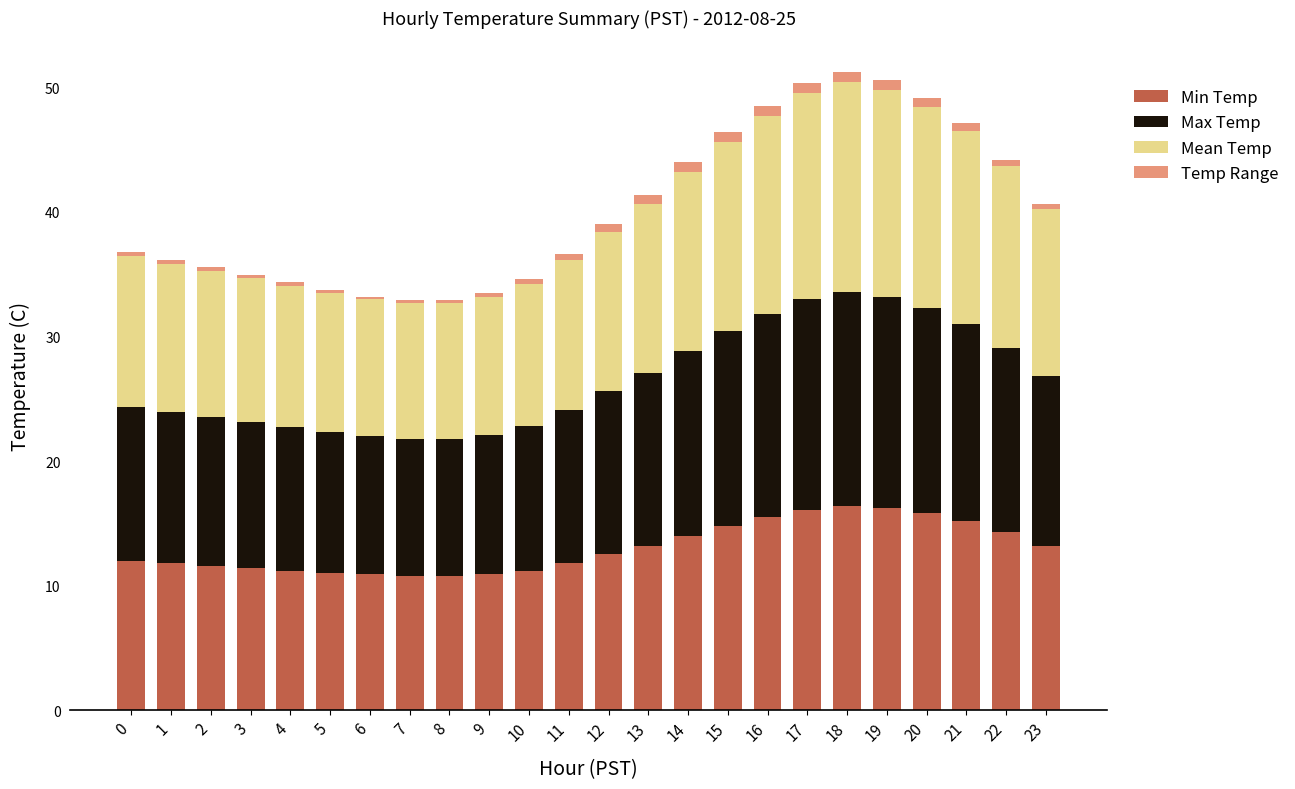

What is the lowest value of the Min Temp series?

10.8